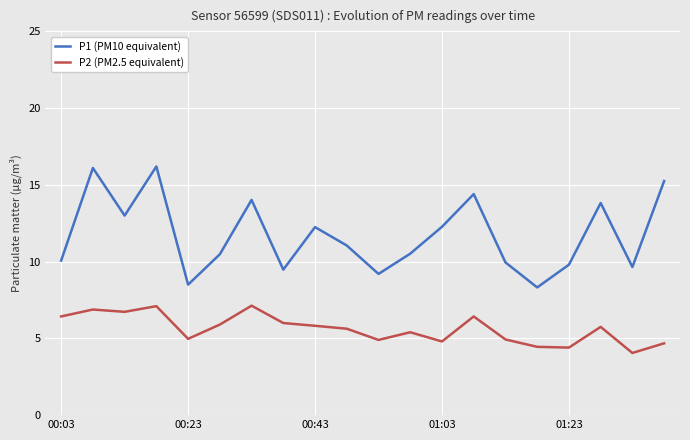

In P1 (PM10 equivalent), how many points are lower than both neighbors (excluding endpoints)?

6